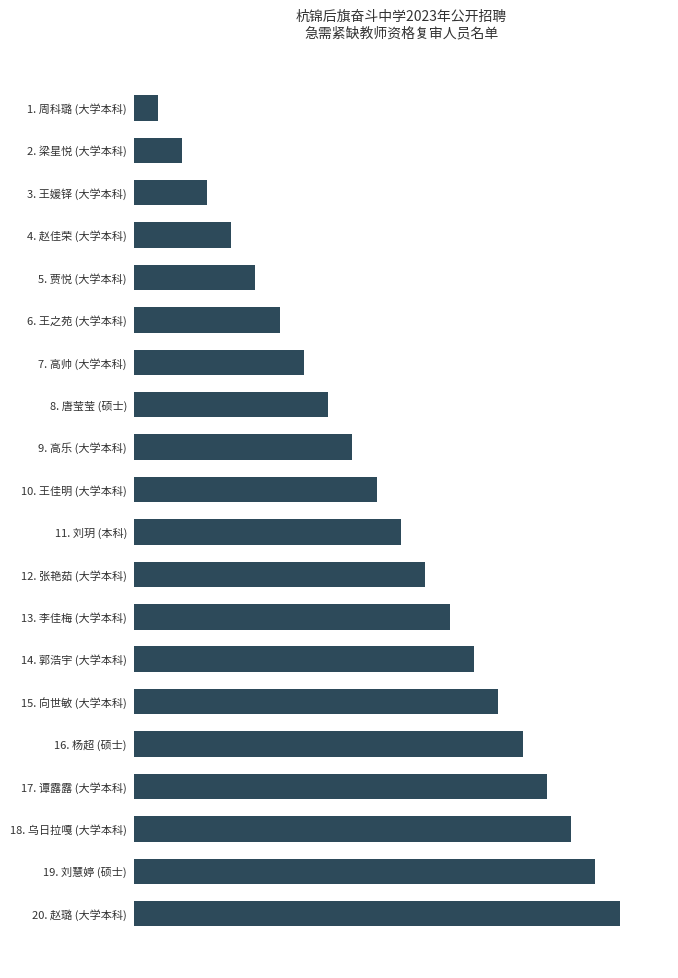

Does the chart contain any negative values?

No